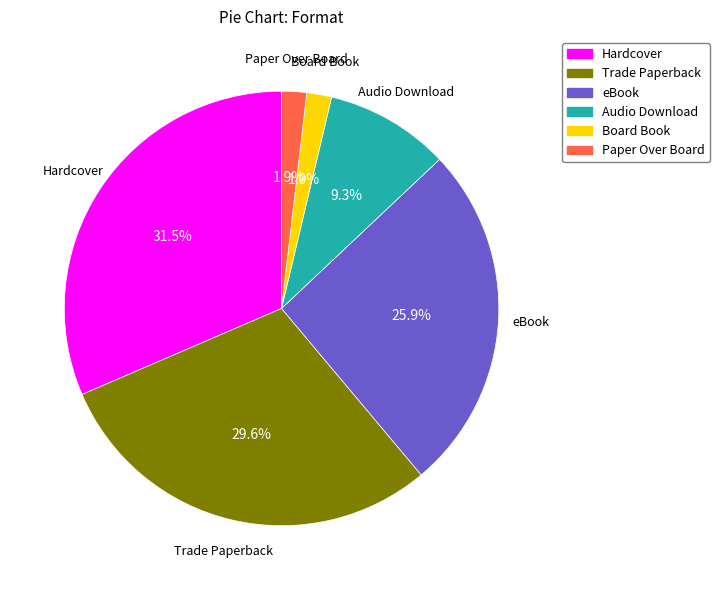

Count the number of slices in the pie.

6